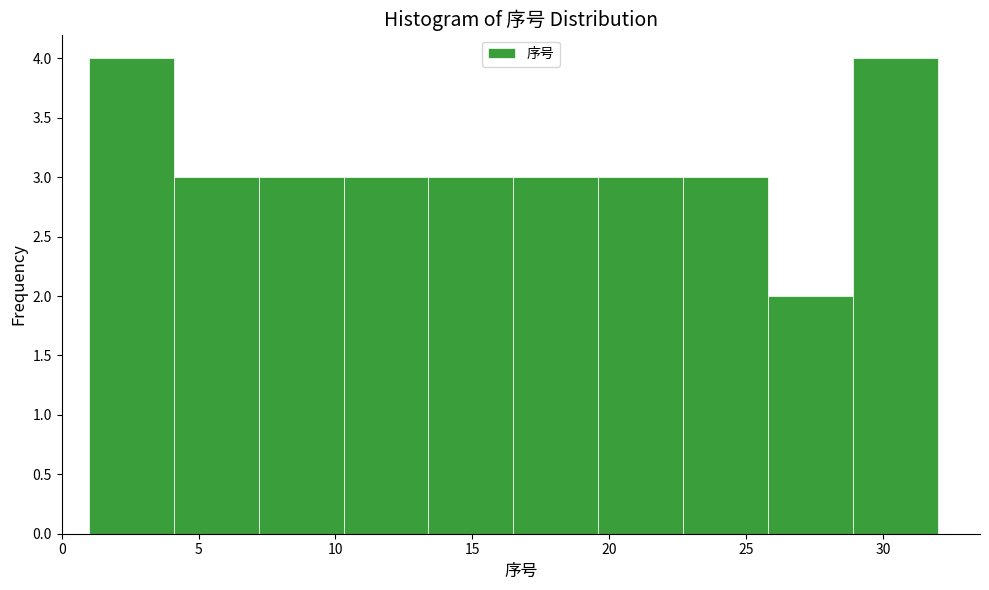

What is the height of the bar covering 28.9 to 32.0 on the x-axis? Neither the bar edges nor the heights are printed on the chart, so give them approximately, as read against the axes.

4